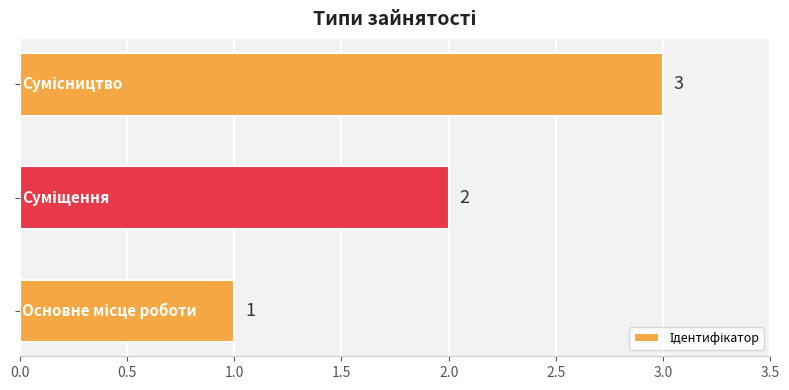

What is the sum of all values?

6